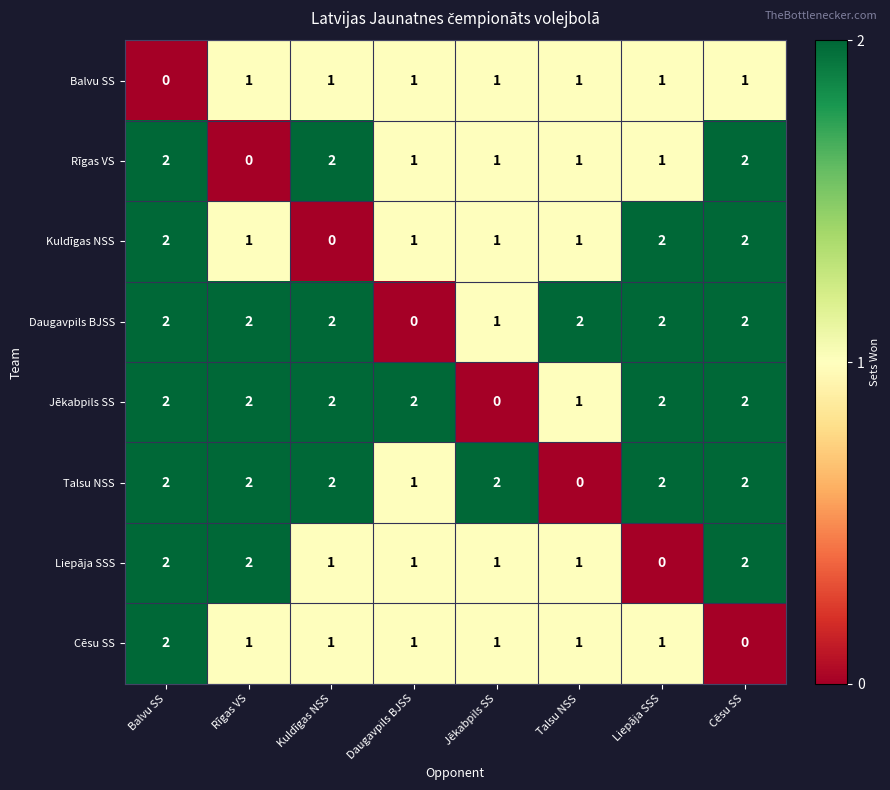

What is the sum of all Rīgas VS values?

10